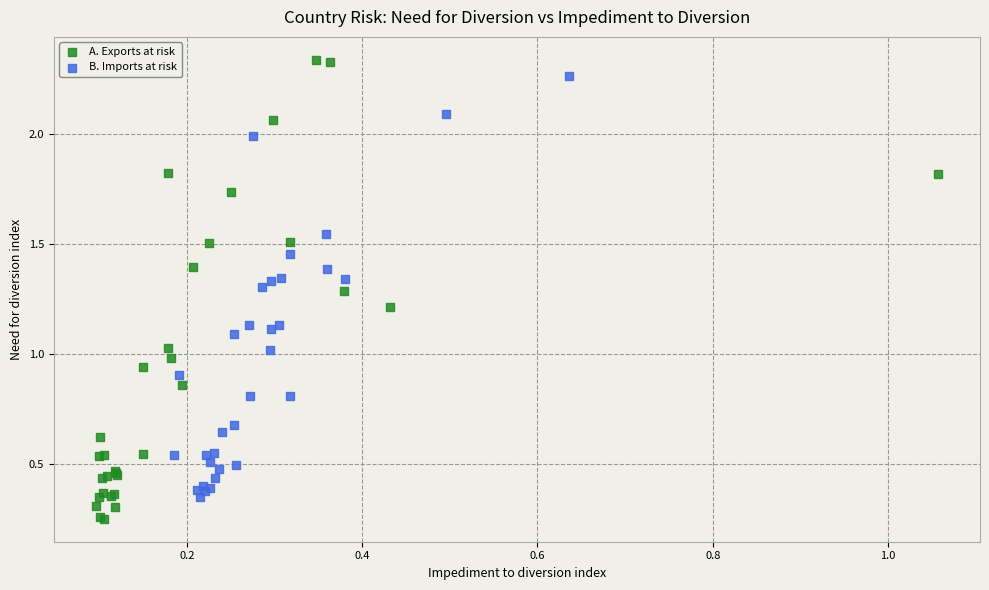

Which series contains the highest Y value?

A. Exports at risk